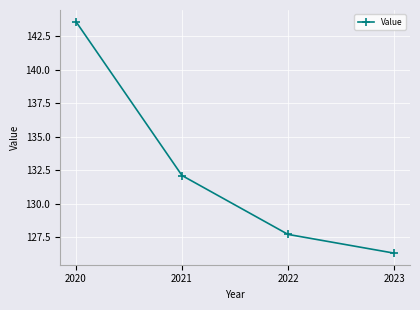

List the labels in order of value, smallest first.

2023, 2022, 2021, 2020